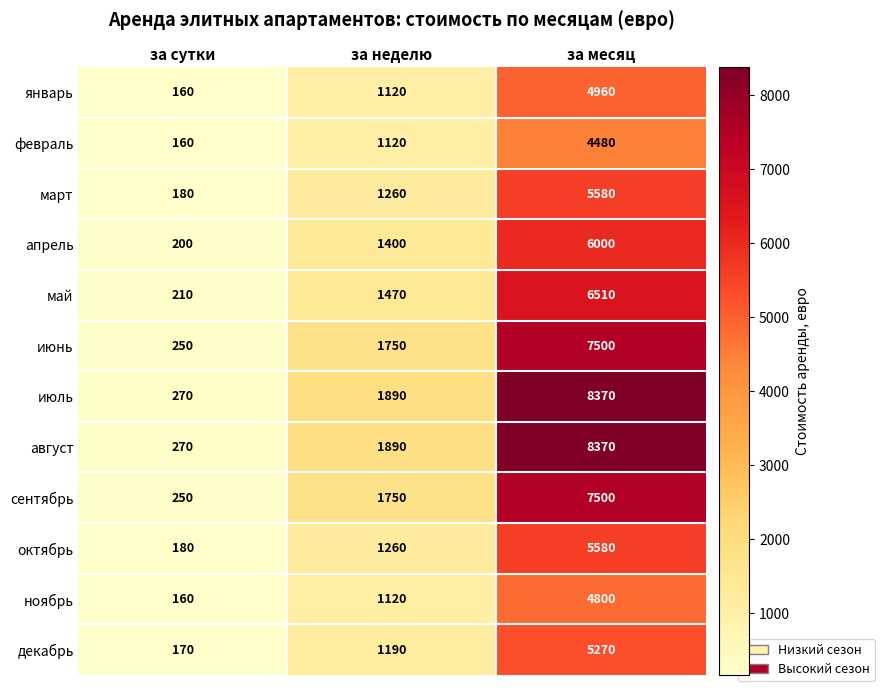

Count the number of categories in the chart.

3